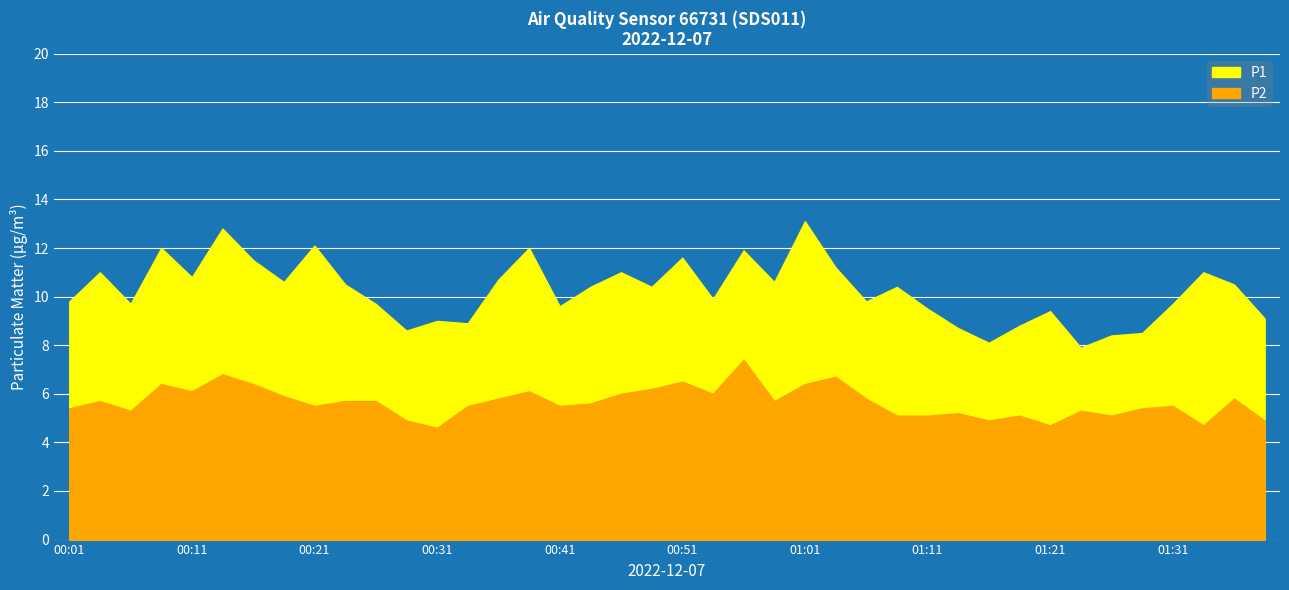

Reading left to right, extract all data points from this chart.

P1: 9.8	11.0	9.7	12.0	10.8	12.8	11.5	10.6	12.1	10.5	9.7	8.6	9.0	8.9	10.7	12.0	9.6	10.4	11.0	10.4	11.6	9.9	11.9	10.6	13.1	11.2	9.8	10.4	9.5	8.7	8.1	8.8	9.4	7.9	8.4	8.5	9.7	11.0	10.5	9.1
P2: 5.4	5.7	5.3	6.4	6.1	6.8	6.4	5.9	5.5	5.7	5.7	4.9	4.6	5.5	5.8	6.1	5.5	5.6	6.0	6.2	6.5	6.0	7.4	5.7	6.4	6.7	5.8	5.1	5.1	5.2	4.9	5.1	4.7	5.3	5.1	5.4	5.5	4.7	5.8	4.9